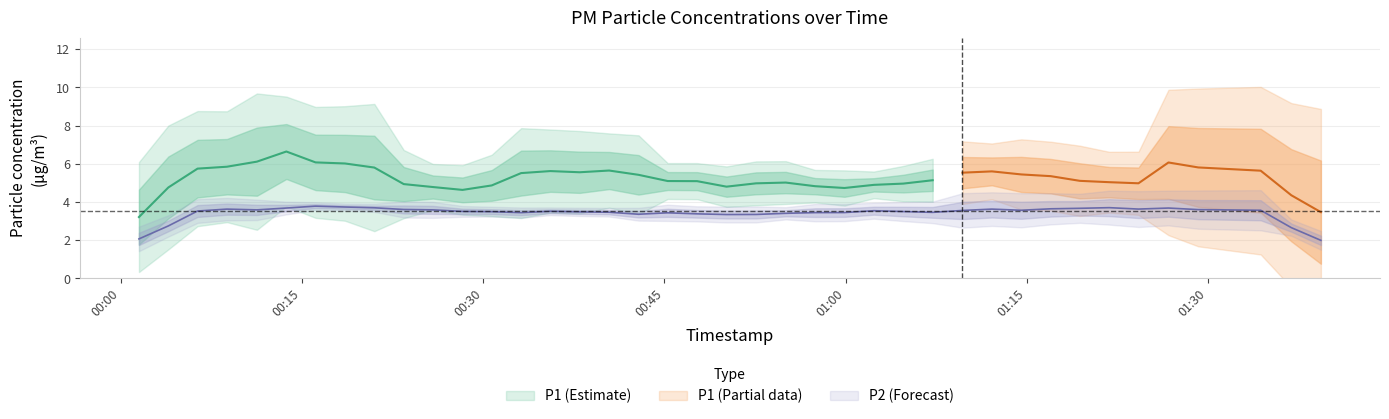

What is the sum of the P1 values at 10 and 33?

9.5